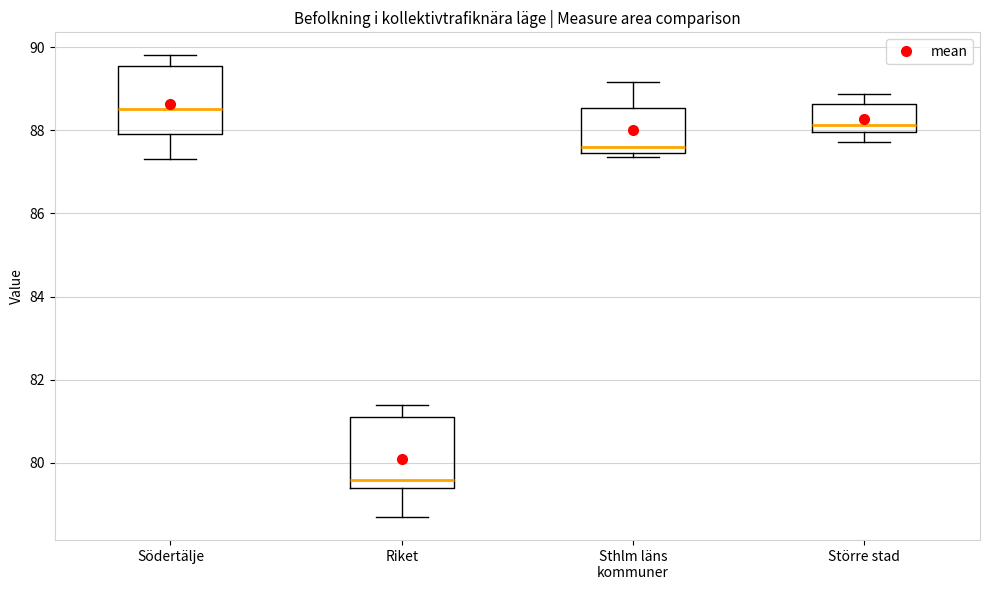

Reading left to right, read every box against the y-axis: the position of its median line, the range the box covers, and the ends of its whiskers. The values are not printed on the chart, so give them approximately, as read against the axis.

Södertälje: median 88.6, box 88.0 to 89.6, whiskers 87.4 to 89.8
Riket: median 79.6, box 79.4 to 81.2, whiskers 78.8 to 81.4
Sthlm läns kommuner: median 87.6, box 87.4 to 88.6, whiskers 87.4 (just below the box's lower edge) to 89.2
Större stad: median 88.2, box 88.0 to 88.6, whiskers 87.8 to 88.8